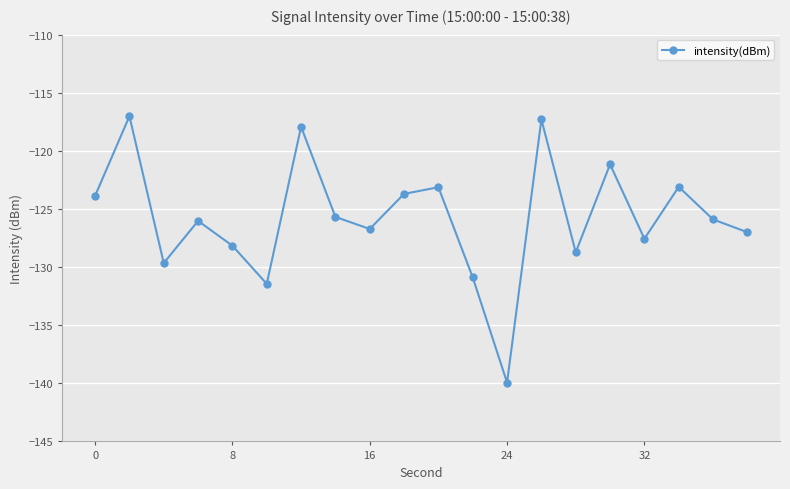

Count the number of values greater than -125.

8